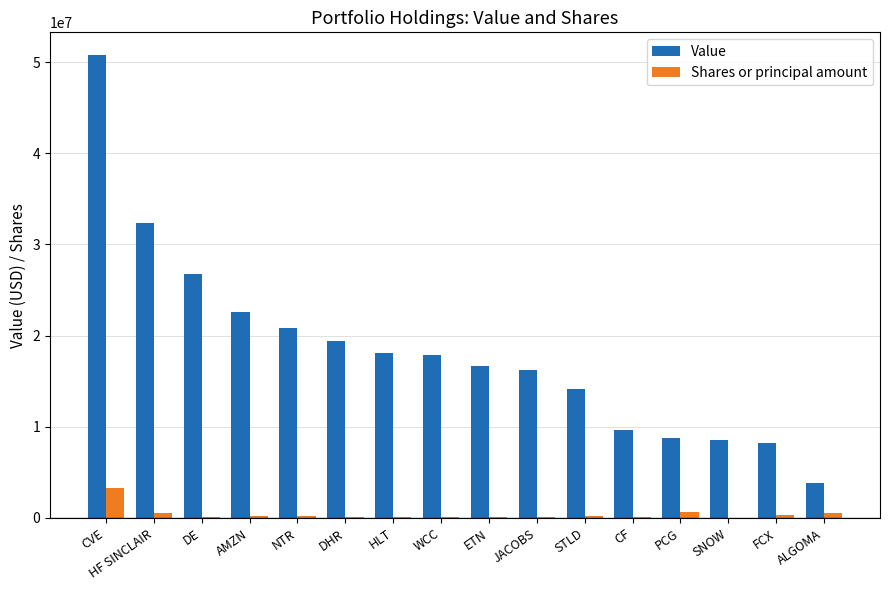

Where does the Shares or principal amount series first go above 200000?

CVE